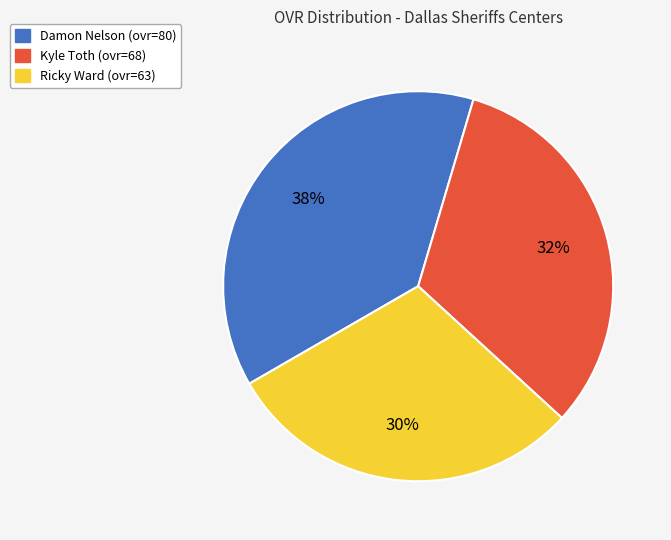

To the nearest percent, what is the combined percentage of Ricky and Kyle?

62%